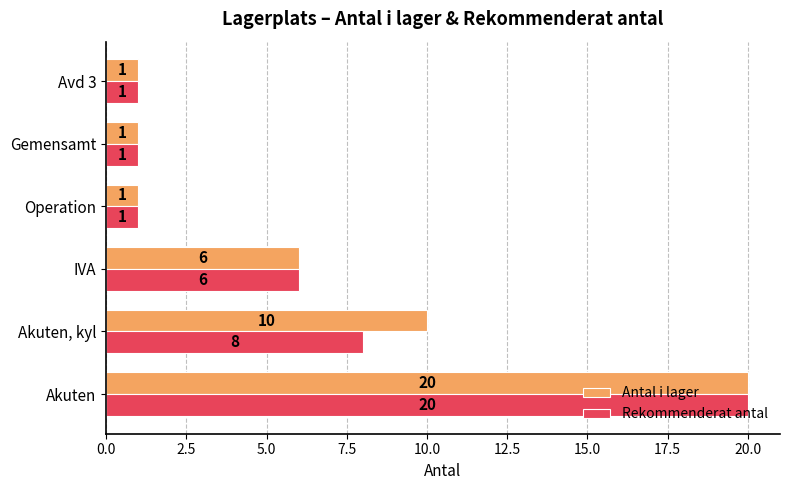

The value of Antal i lager at Avd 3 is 2. True or false?

False